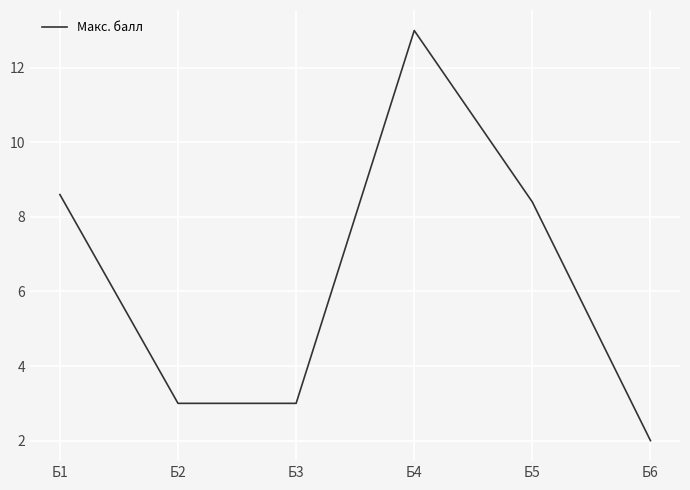

Is it true that the value at Б6 is 0.4?

False